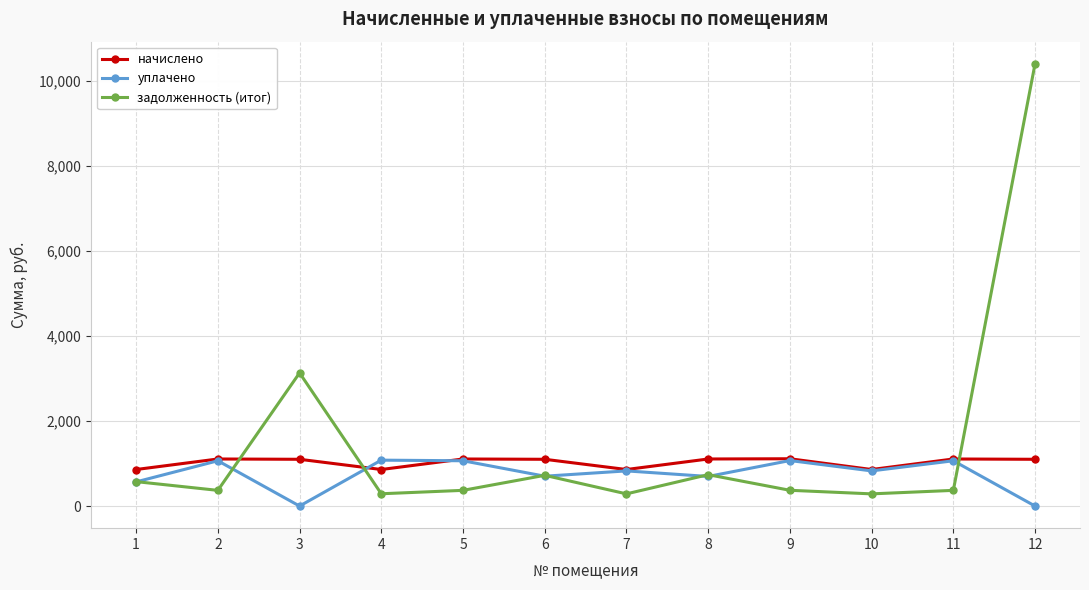

What is the sum of the начислено values at 8 and 5?

2213.8